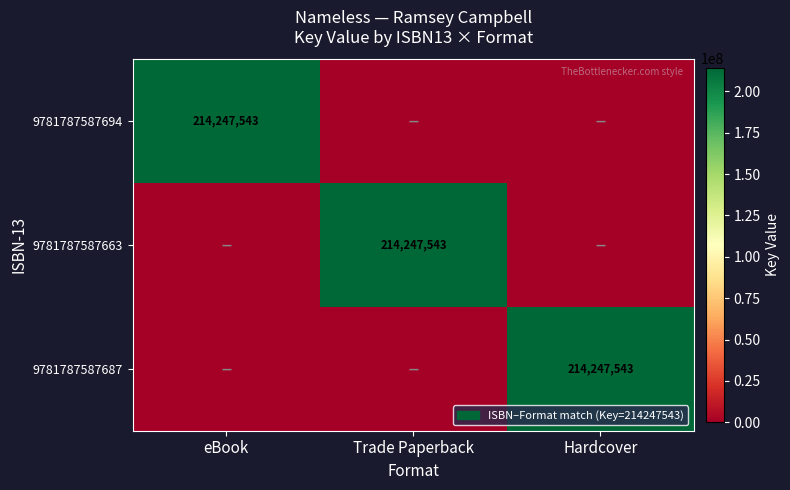

The value of 9781787587663 at Trade Paperback is 214247543. True or false?

True